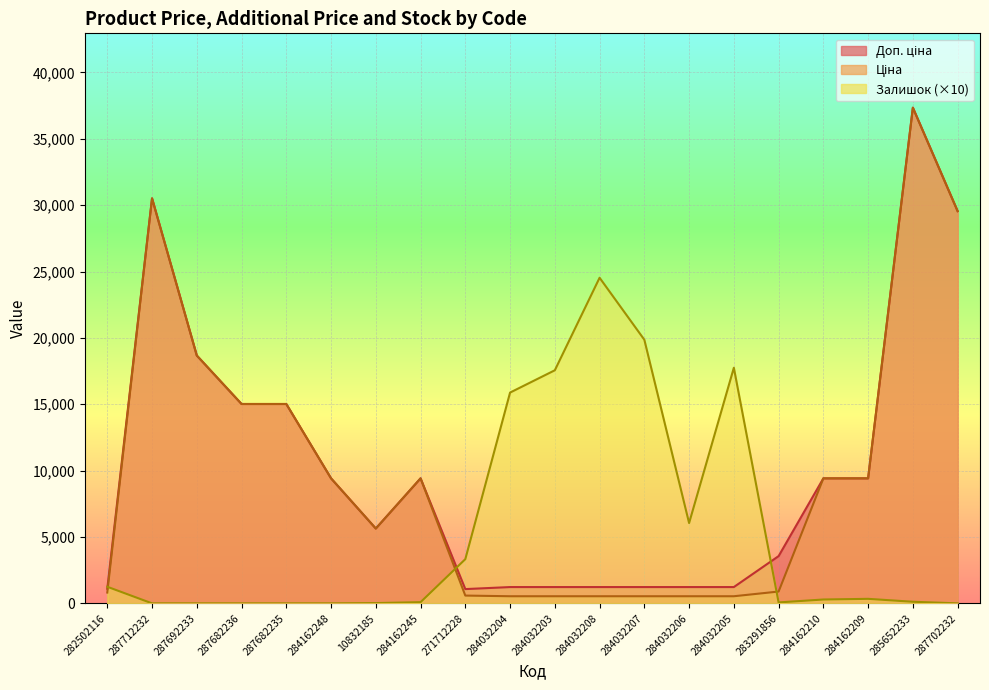

True or false: Доп. ціна has more than 1 interior local peaks.

True